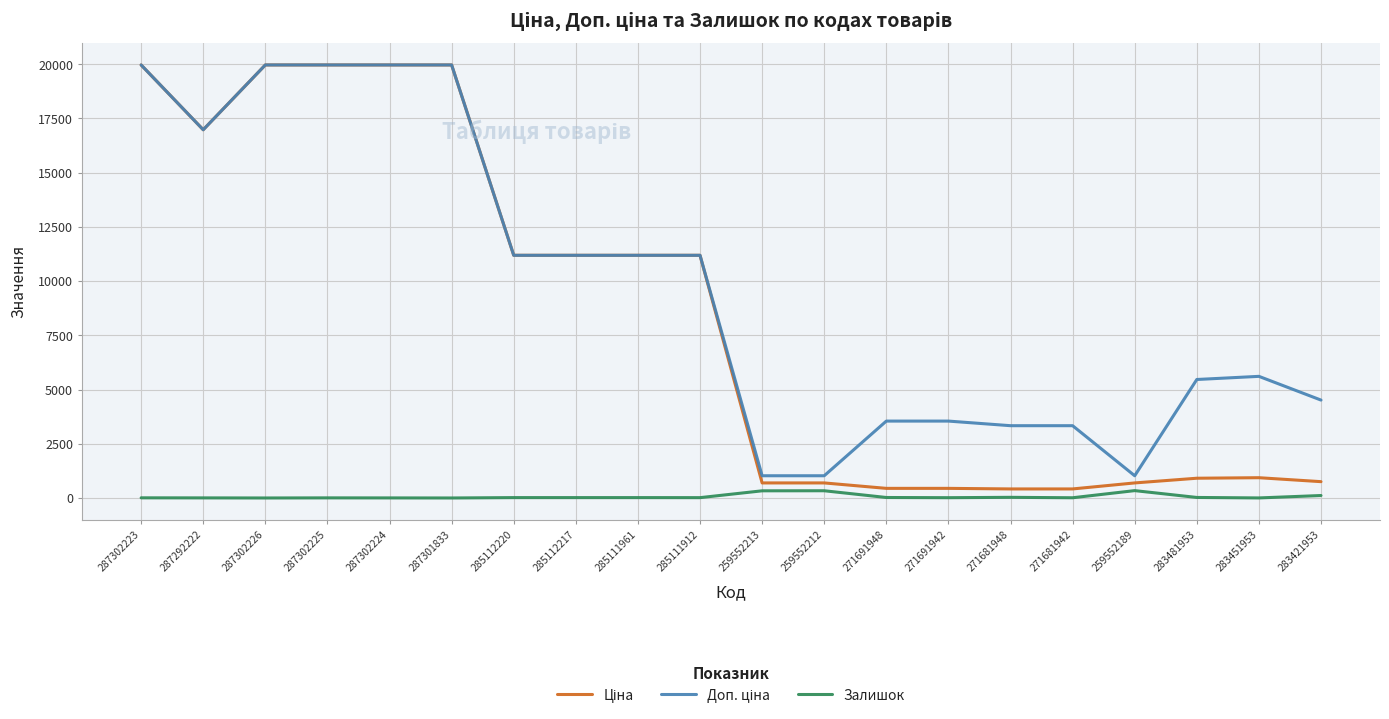

True or false: Залишок has a value of 339.0 at 259552189.

True